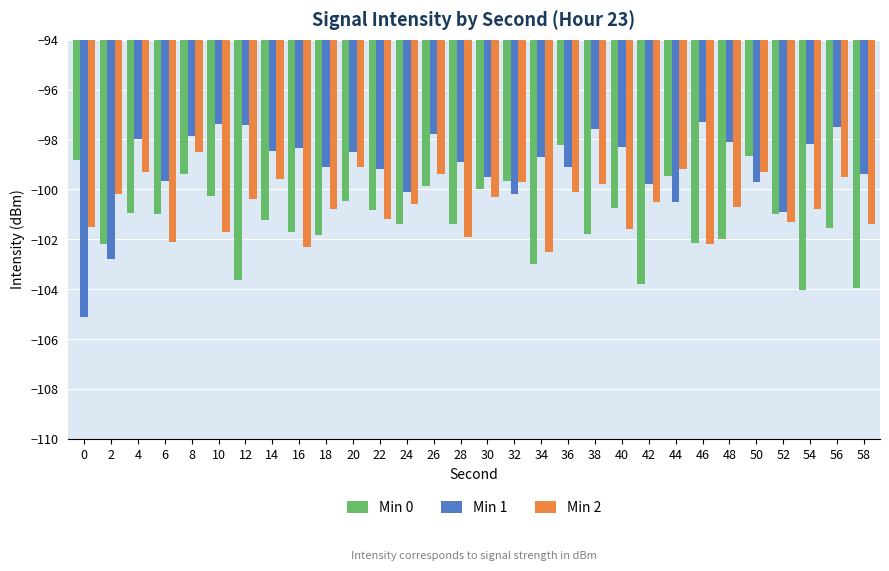

What is the lowest value of the Min 0 series?

-104.0